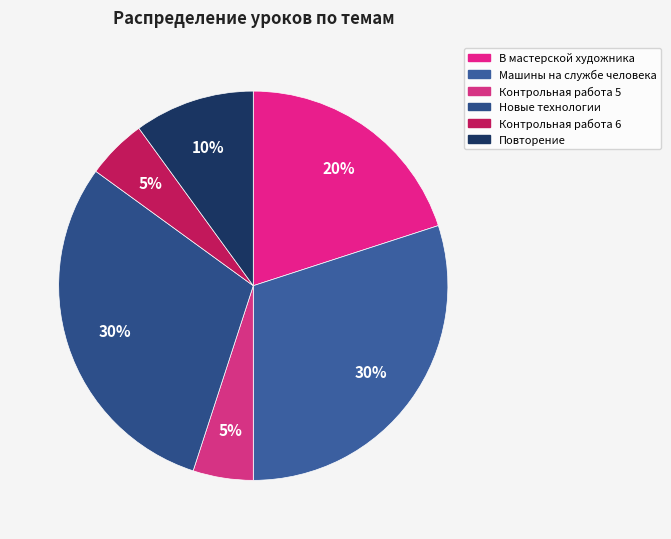

Count the number of slices in the pie.

6